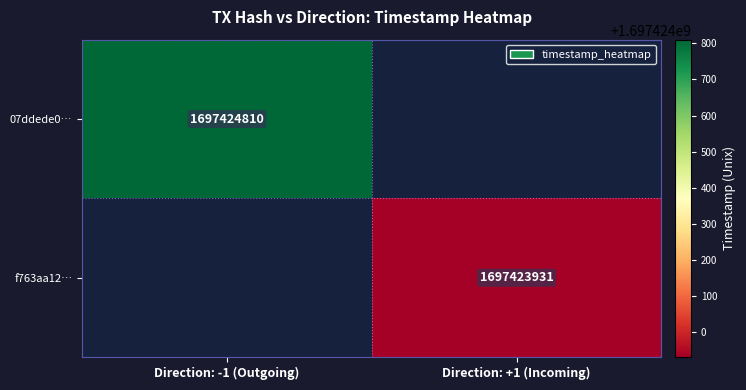

The value of 07ddede0… at Direction: -1 (Outgoing) is 3035032203. True or false?

False